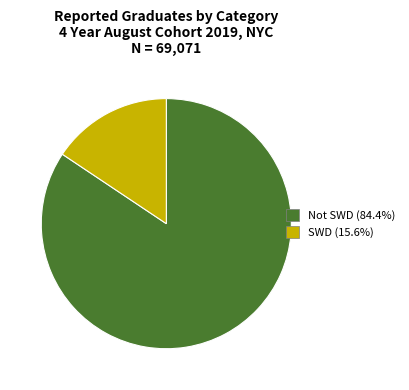

The Not SWD slice represents 84% of the pie. True or false?

True